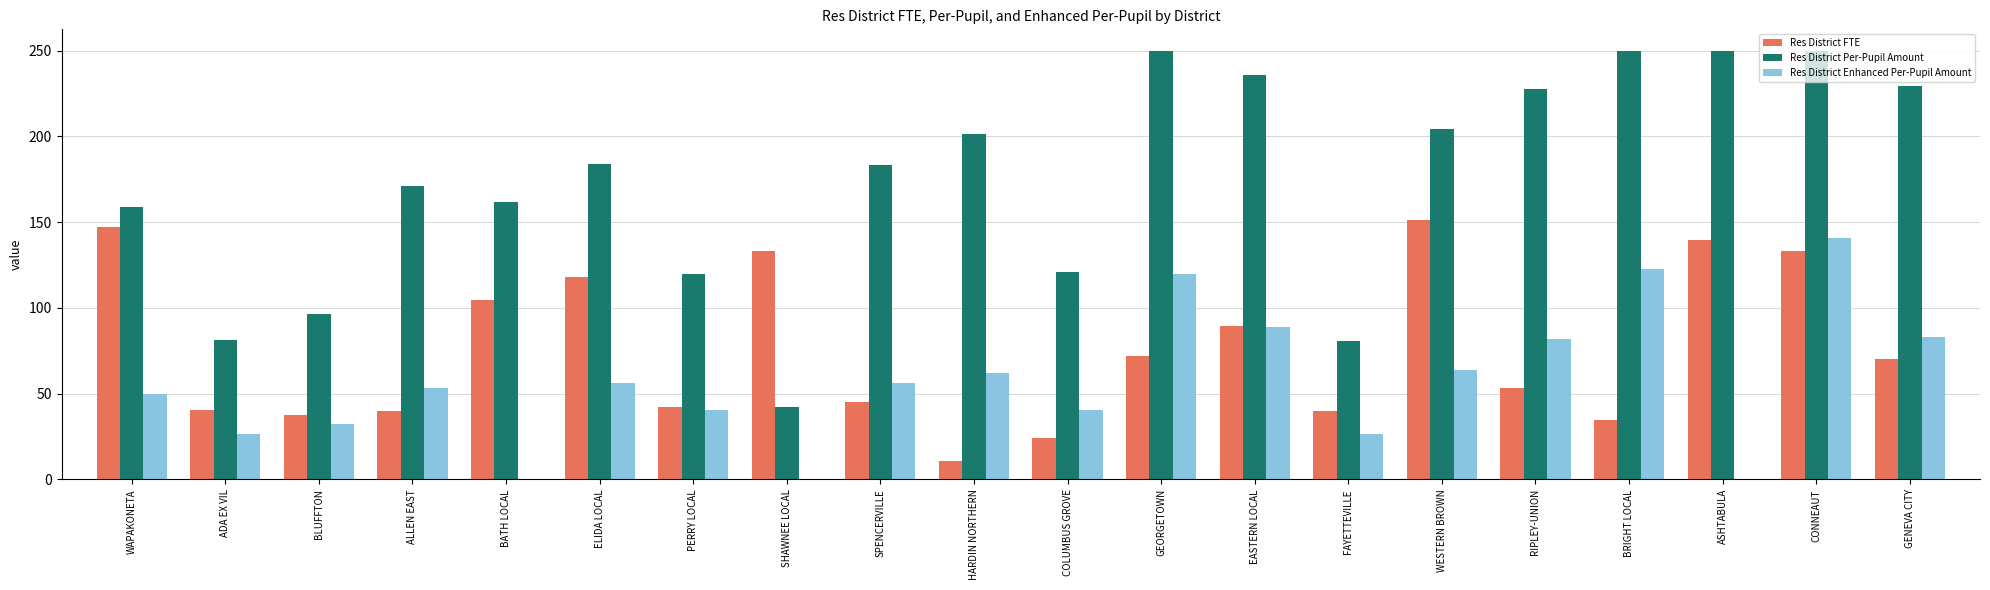

What is the total value across all series at ASHTABULA?

389.9